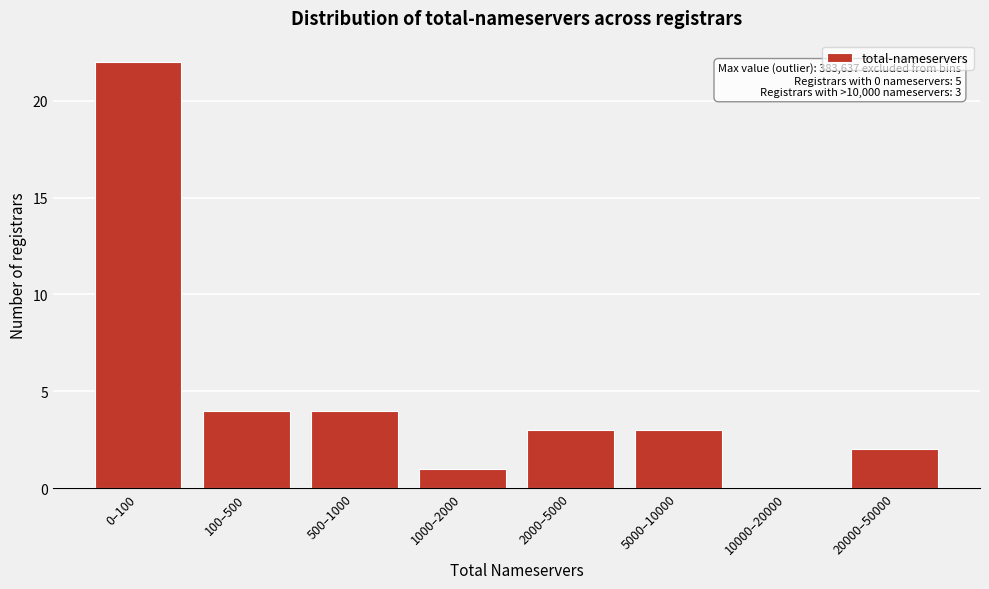

Reading left to right, extract all data points from this chart.

0–100=22	100–500=4	500–1000=4	1000–2000=1	2000–5000=3	5000–10000=3	10000–20000=0	20000–50000=2